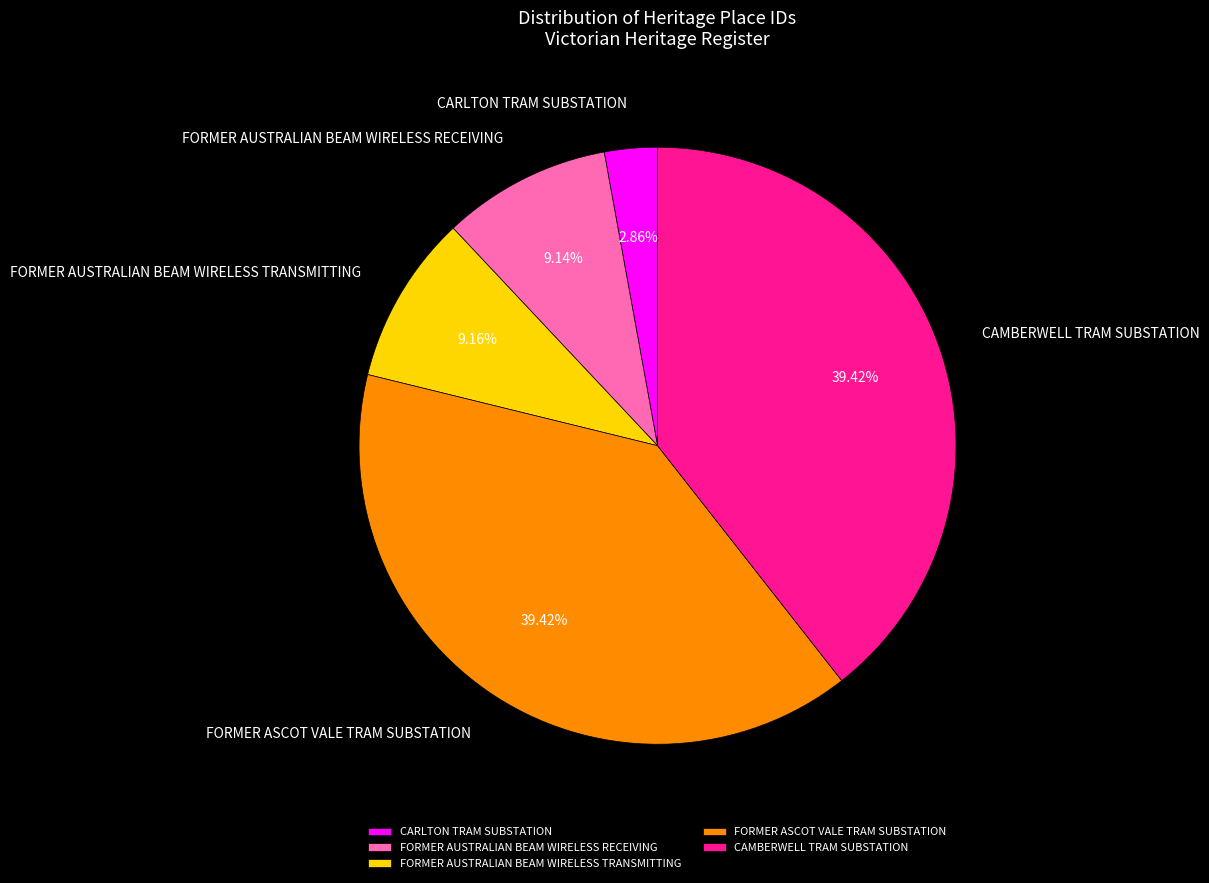

The FORMER AUSTRALIAN BEAM WIRELESS RECEIVING slice represents 9% of the pie. True or false?

True